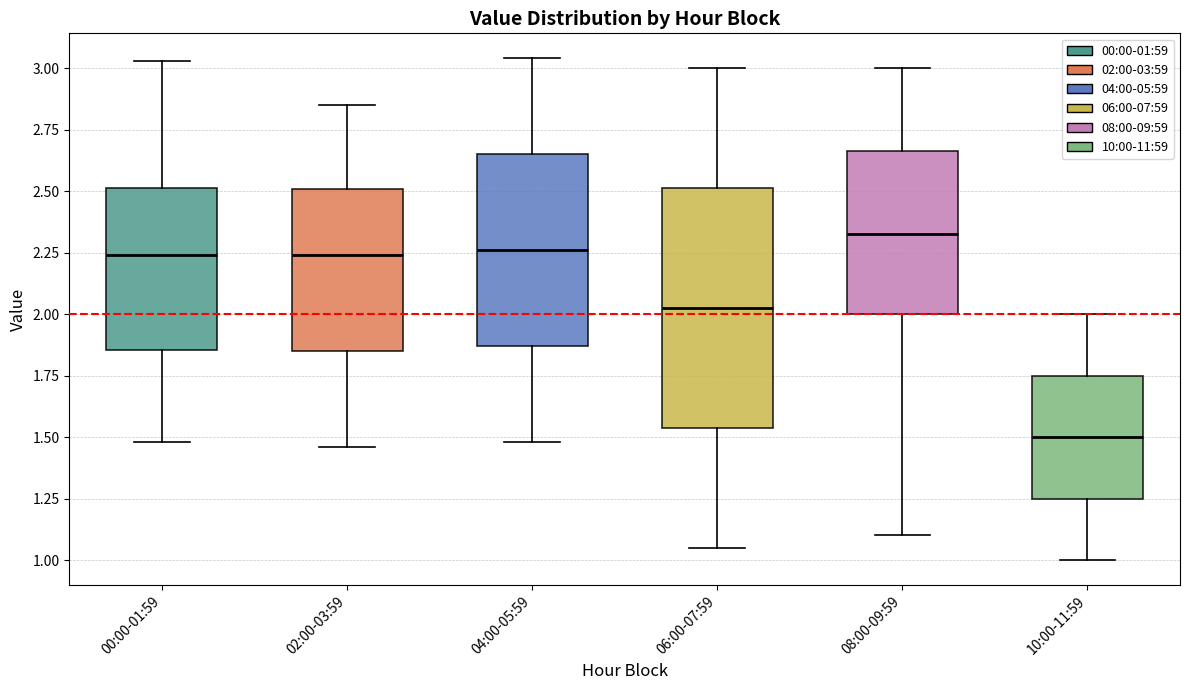

Reading left to right, transcribe this box plot: for each box, give where its median line is, the range the box spans, and where its two whiskers end, as read against the y-axis. The values are not printed on the chart, so give them approximately, as read against the axis.

00:00-01:59: median 2.25, box 1.85 to 2.50, whiskers 1.50 to 3.05
02:00-03:59: median 2.25, box 1.85 to 2.50, whiskers 1.45 to 2.85
04:00-05:59: median 2.25, box 1.85 to 2.65, whiskers 1.50 to 3.05
06:00-07:59: median 2.05, box 1.55 to 2.50, whiskers 1.05 to 3.00
08:00-09:59: median 2.35, box 2.00 to 2.65, whiskers 1.10 to 3.00
10:00-11:59: median 1.50, box 1.25 to 1.75, whiskers 1.00 to 2.00